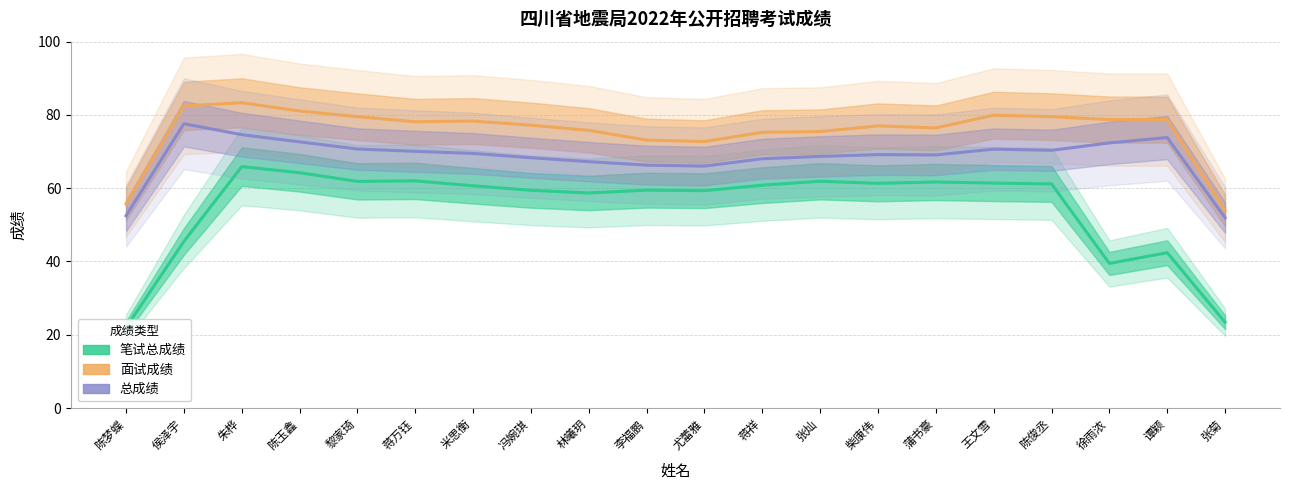

What is the difference between the second highest and minimum values in the 笔试总成绩 series?

42.3